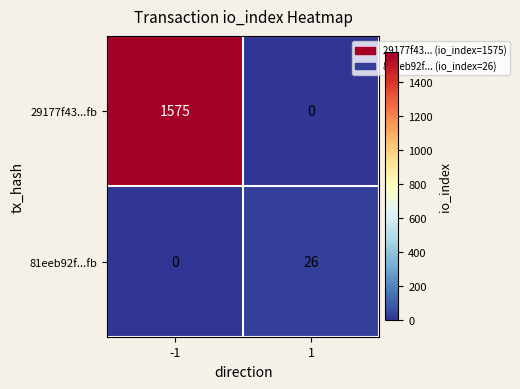

Read the 81eeb92f...fb value at 1, to the nearest 10.

30